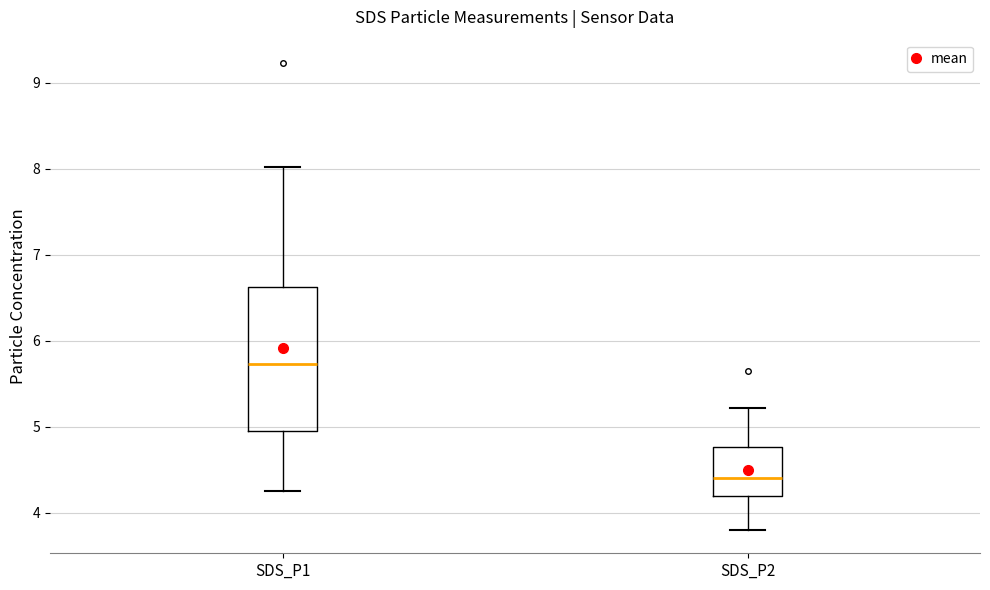

Which box has the highest median line?

SDS_P1